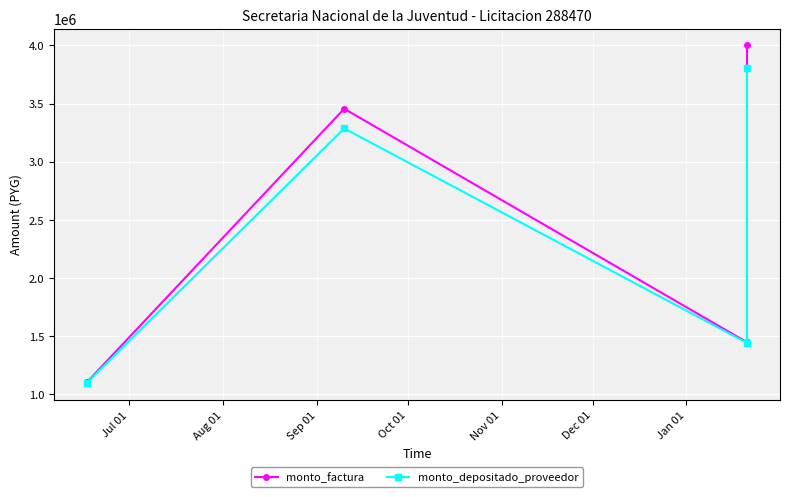

True or false: monto_depositado_proveedor and monto_factura cross at least once.

False